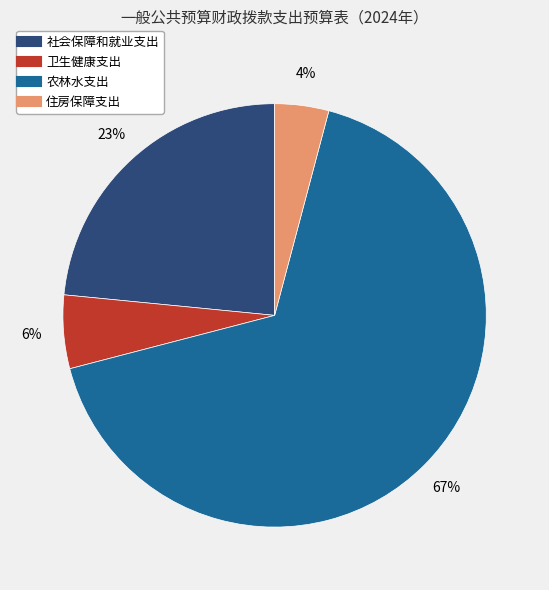

Rank the categories by value from lowest to highest.

住房保障支出, 卫生健康支出, 社会保障和就业支出, 农林水支出